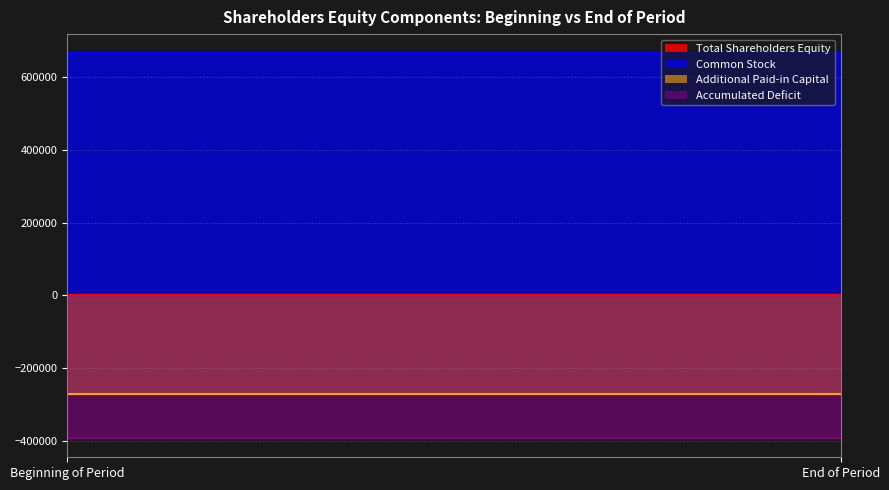

What is the label of the 2nd point from the right?

Beginning of Period